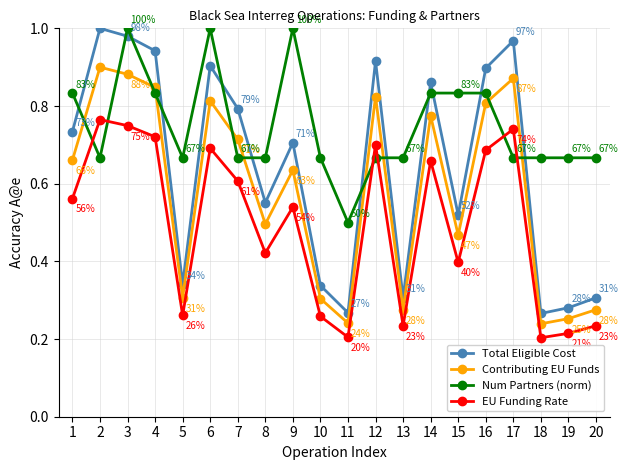

Which series ends up on top after the final intersection of Total Eligible Cost and Num Partners (norm)?

Num Partners (norm)